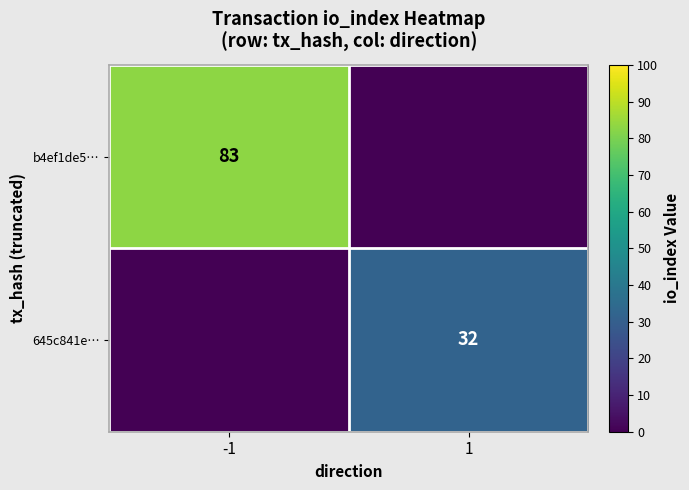

The value of b4ef1de5… at -1 is 83. True or false?

True